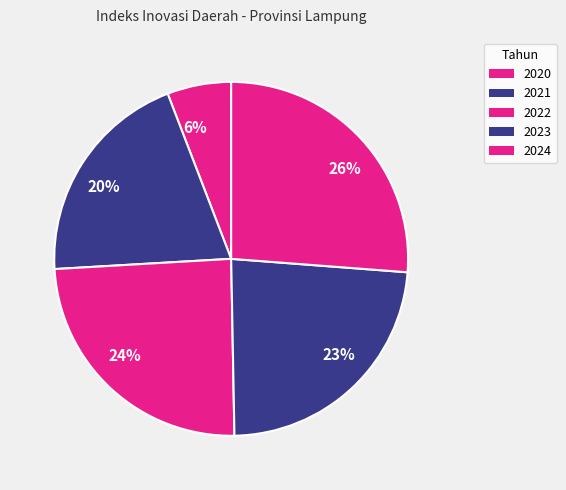

Is there any slice that represents more than half of the pie?

No